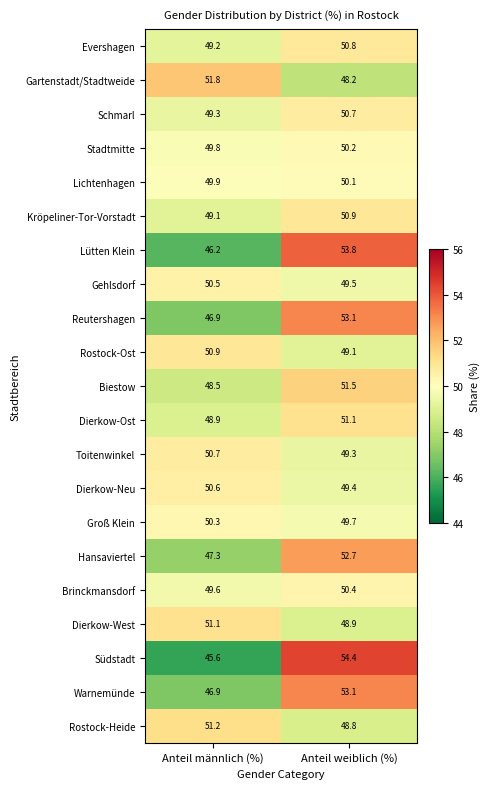

What is the highest value of the Dierkow-West series?

51.1